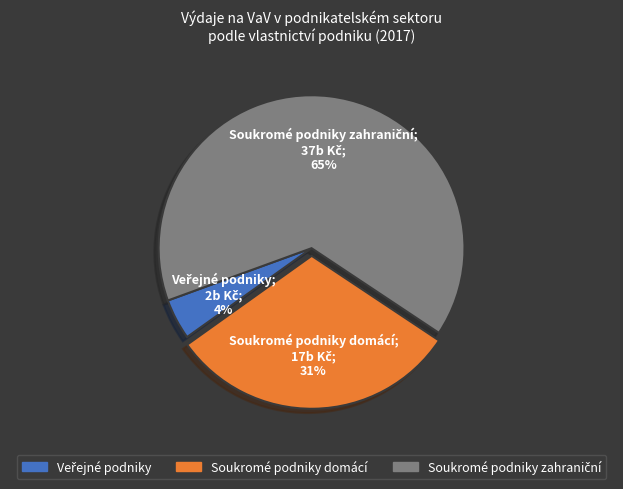

To the nearest percent, what is the average slice percentage?

33%